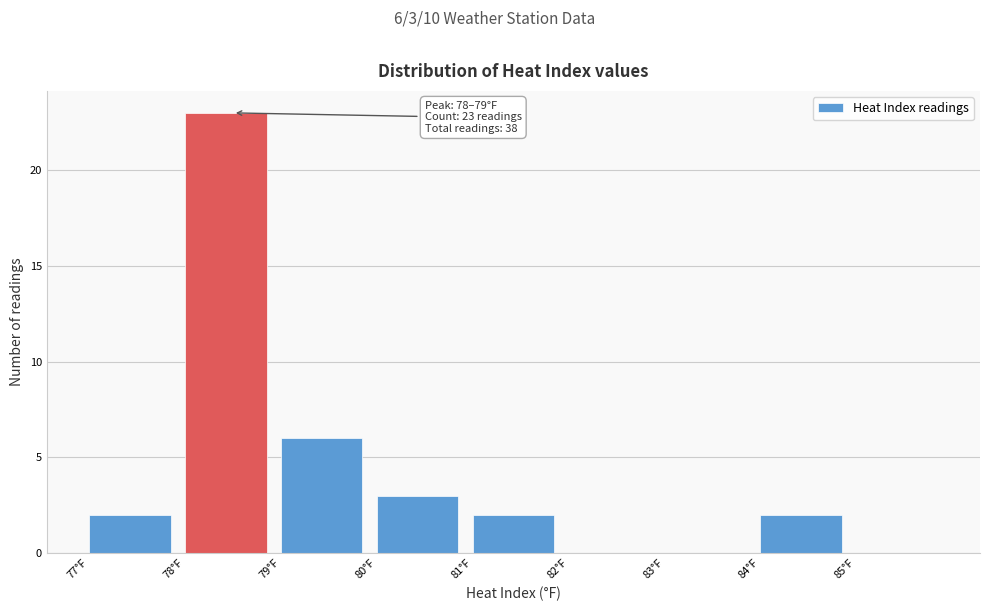

Which range on the x-axis has the tallest bar?

78 to 79